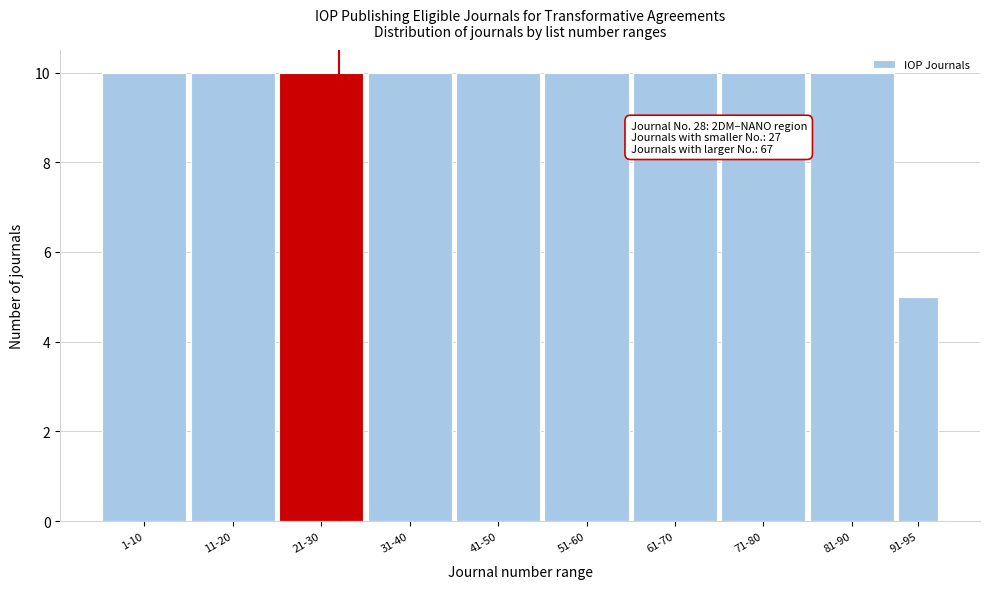

Reading left to right, transcribe all the data shown in this chart.

1-10=10	11-20=10	21-30=10	31-40=10	41-50=10	51-60=10	61-70=10	71-80=10	81-90=10	91-95=5